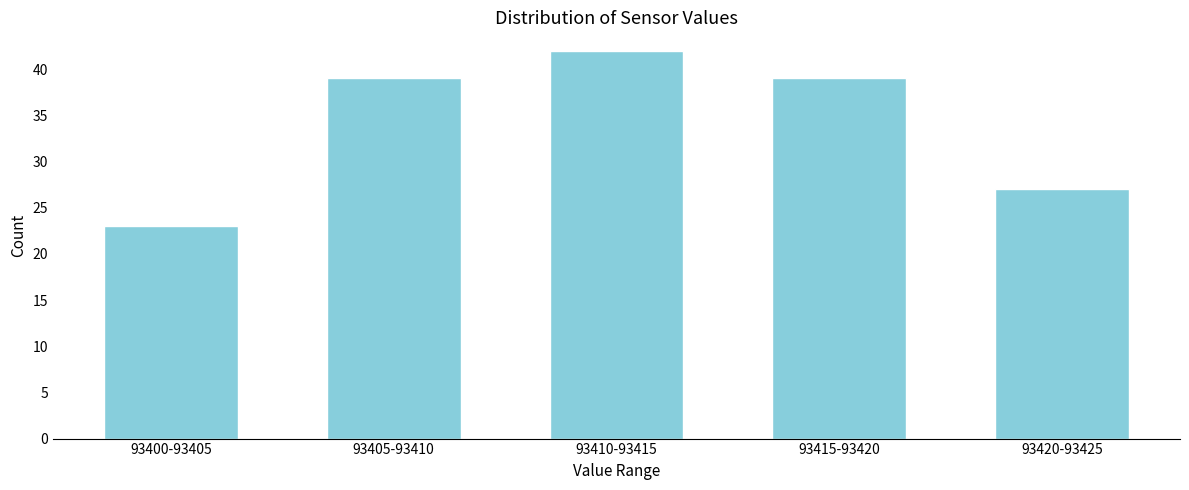

Reading left to right, transcribe all the data shown in this chart.

93400-93405=23	93405-93410=39	93410-93415=42	93415-93420=39	93420-93425=27